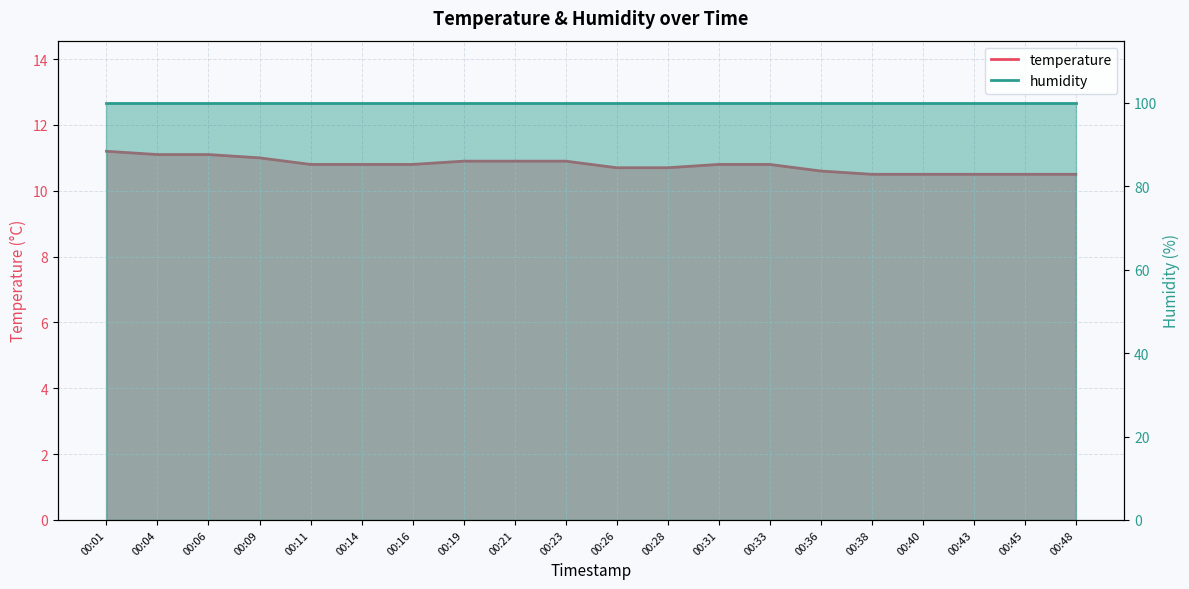

What is the value of the 13th point from the left?

10.8